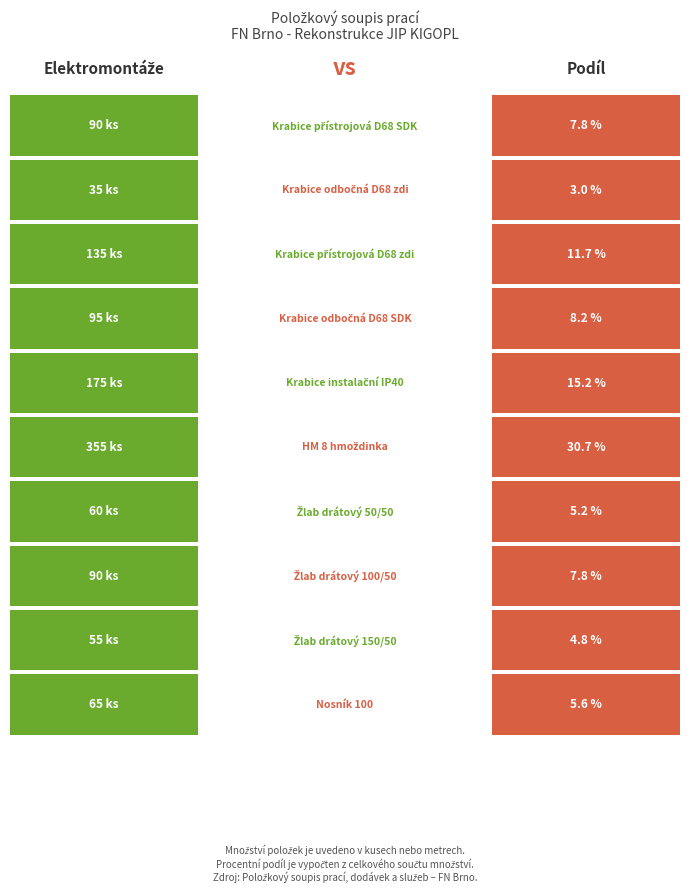

What is the average value?

116